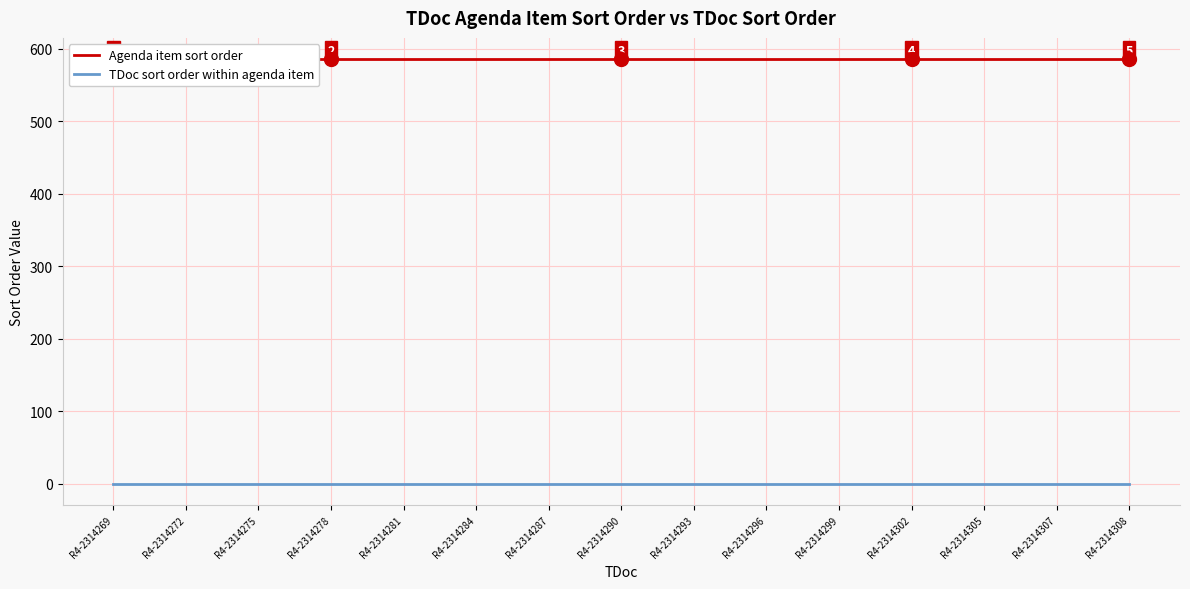

Where is Agenda item sort order nearest to the value 586?

R4-2314269